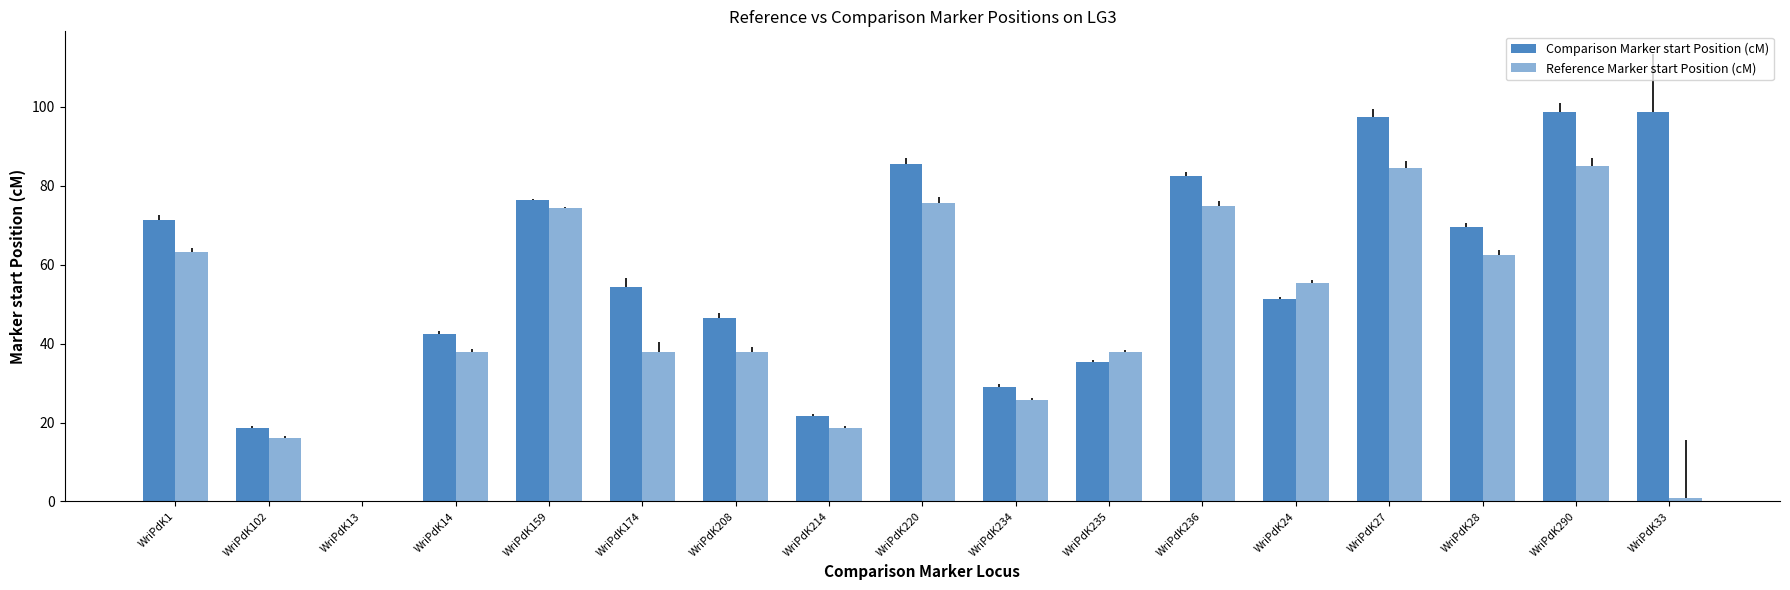

The value of Comparison Marker start Position (cM) at WriPdK24 is 51.3. True or false?

True